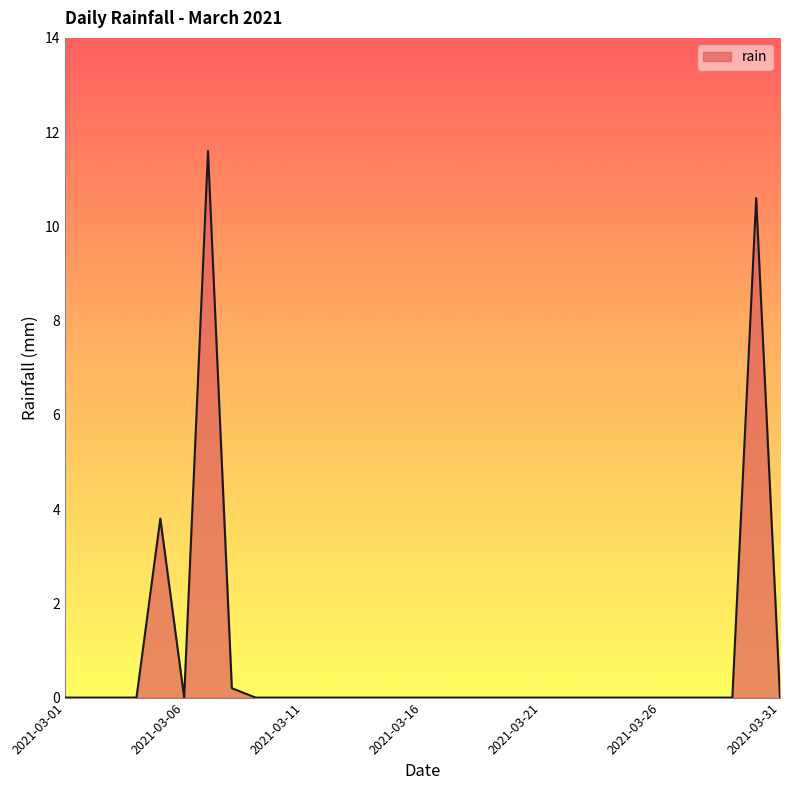

What is the greatest value displayed?

11.6